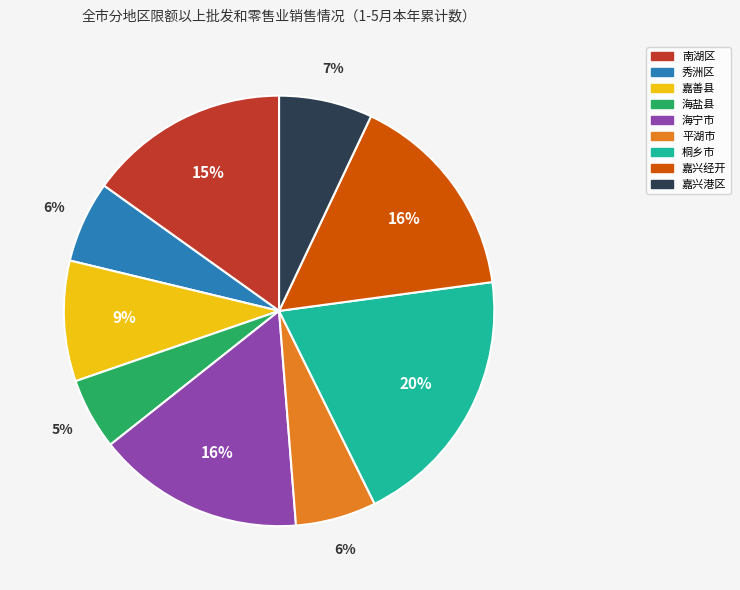

The 嘉善县 slice represents 9% of the pie. True or false?

True